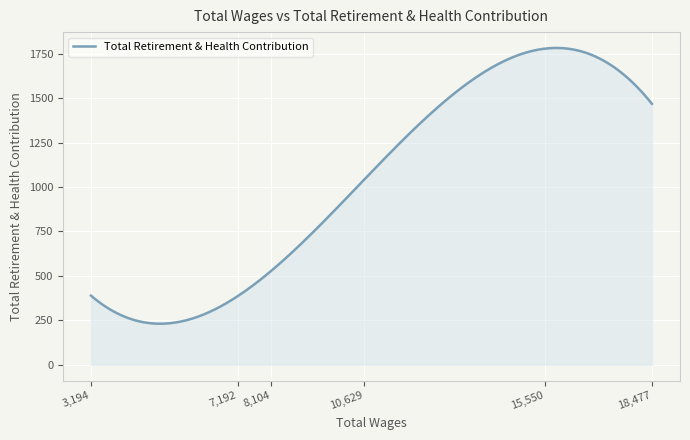

What is the minimum value shown in the chart?

231.0